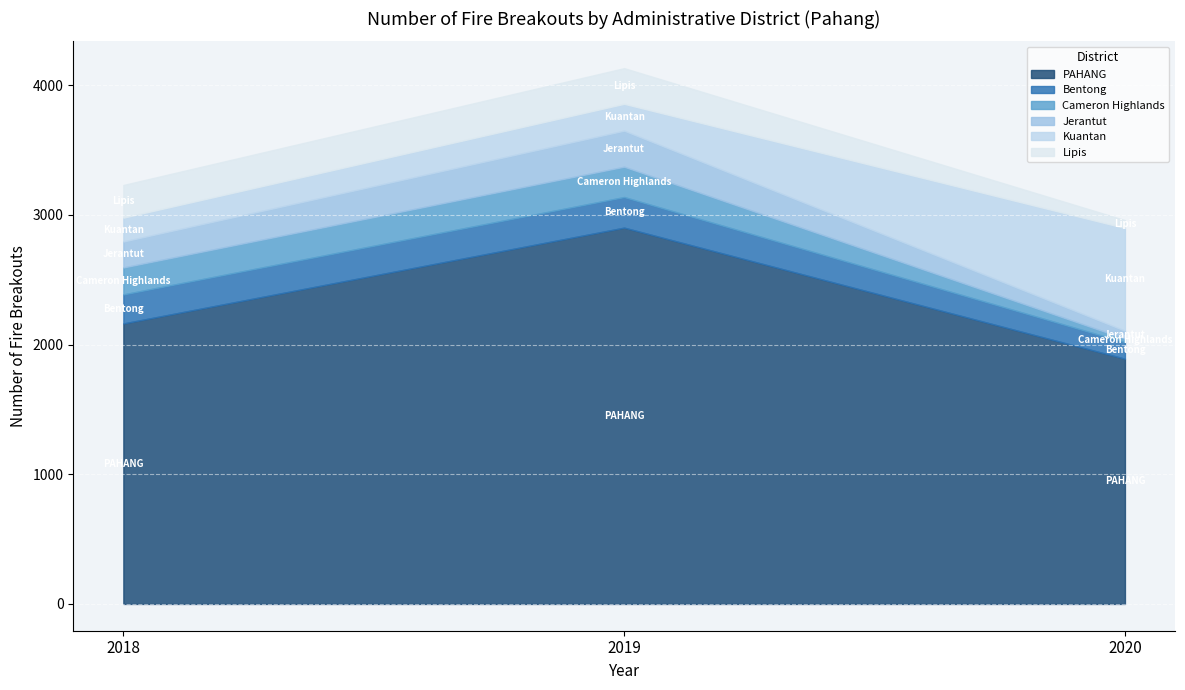

At which category does the chart reach its peak across all series?

2019